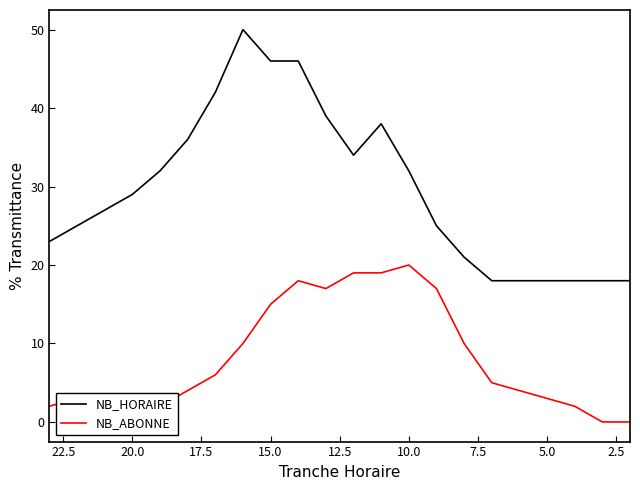

The NB_HORAIRE series shows 5 at 10.0. True or false?

False